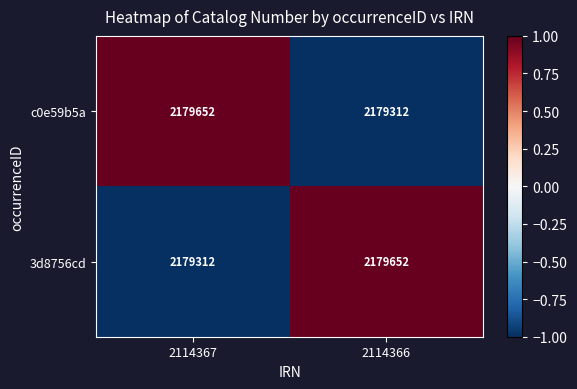

List the labels in order of c0e59b5a value, smallest first.

2114366, 2114367